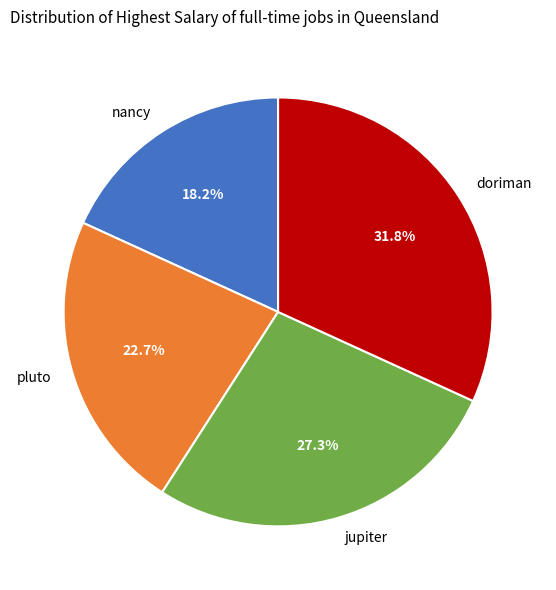

To the nearest percent, what is the difference between the largest and smallest slice percentages?

14%